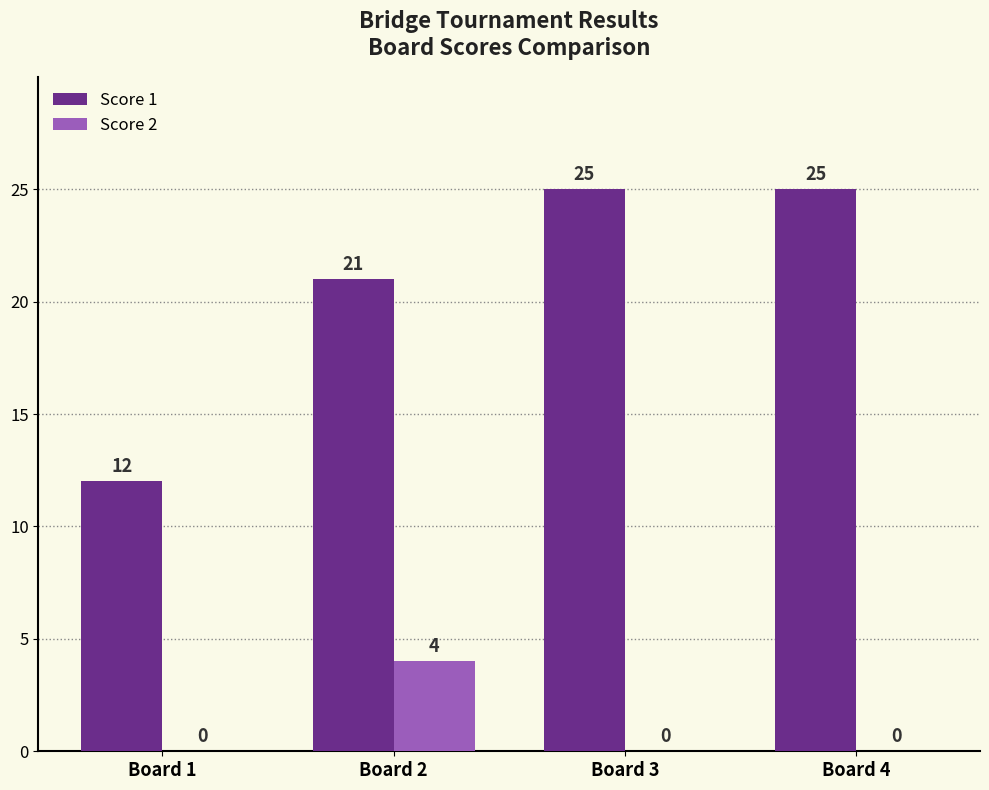

What is the greatest value displayed?

25